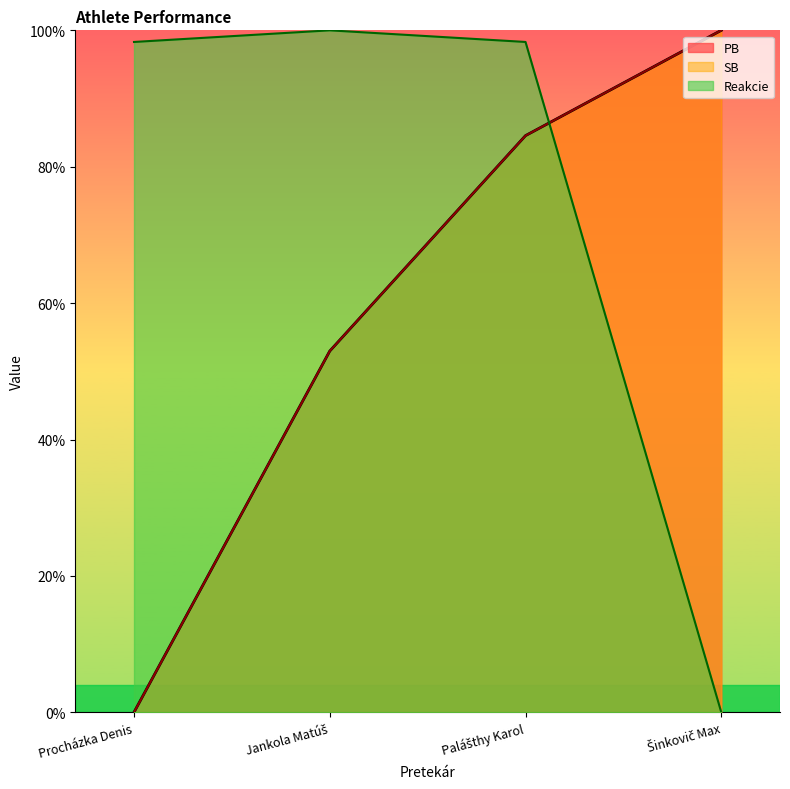

What is the label of the 2nd point from the left?

Jankola Matúš